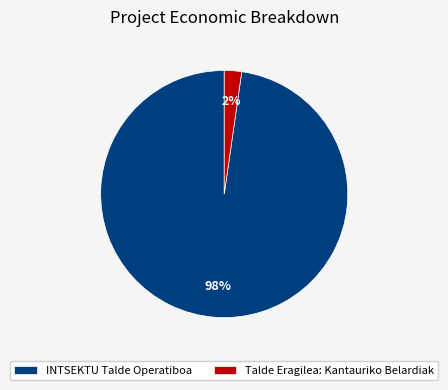

Is the sum of INTSEKTU Talde Operatiboa and Talde Eragilea: Kantauriko Belardiak greater than half?

Yes